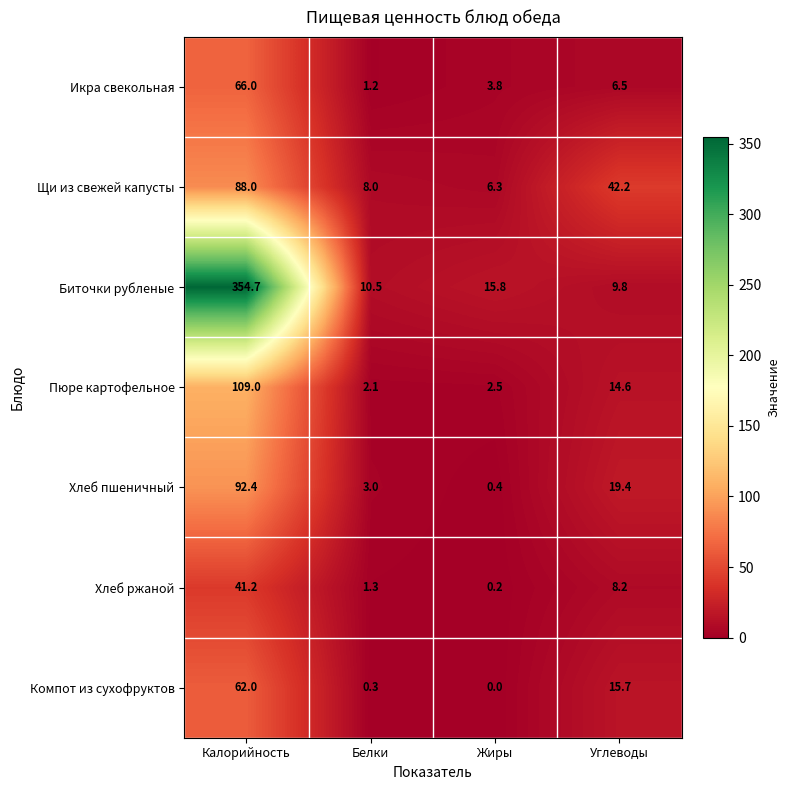

The Компот из сухофруктов series shows 0.3 at Белки. True or false?

True